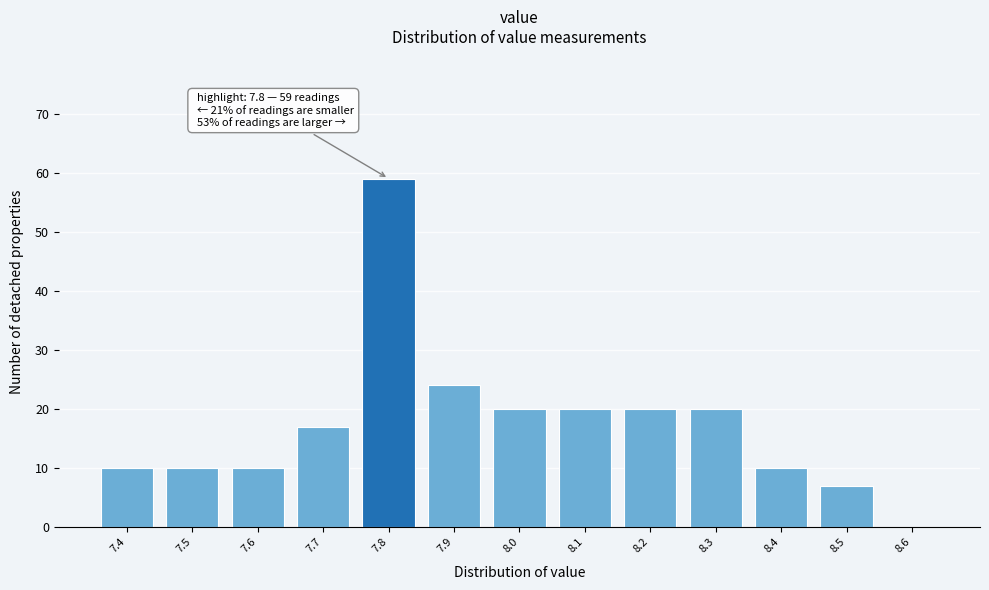

Which range on the x-axis has the tallest bar?

7.75 to 7.85